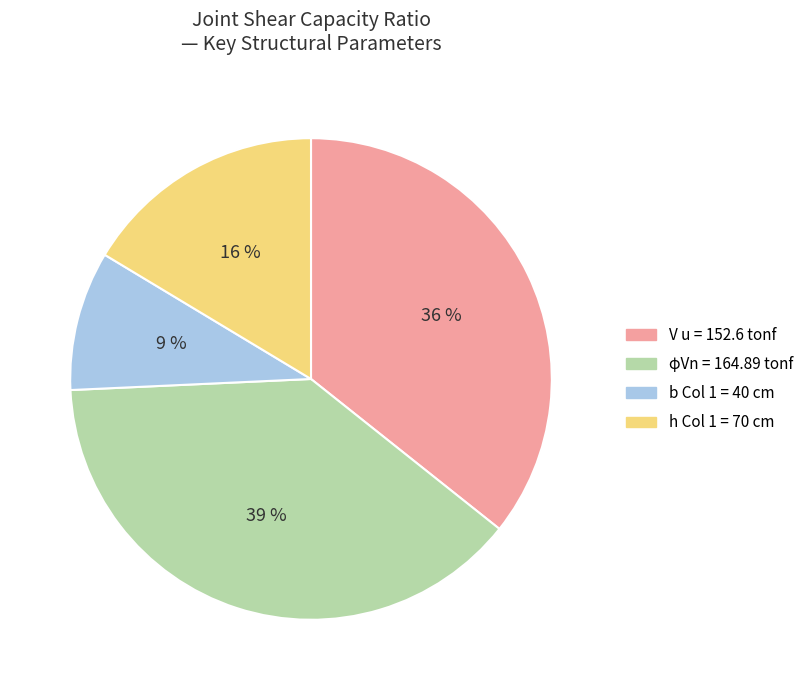

To the nearest percent, what is the average slice percentage?

25%